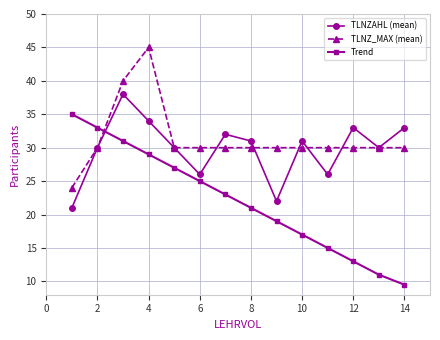

What are all the series names shown in the legend?

TLNZAHL (mean), TLNZ_MAX (mean), Trend